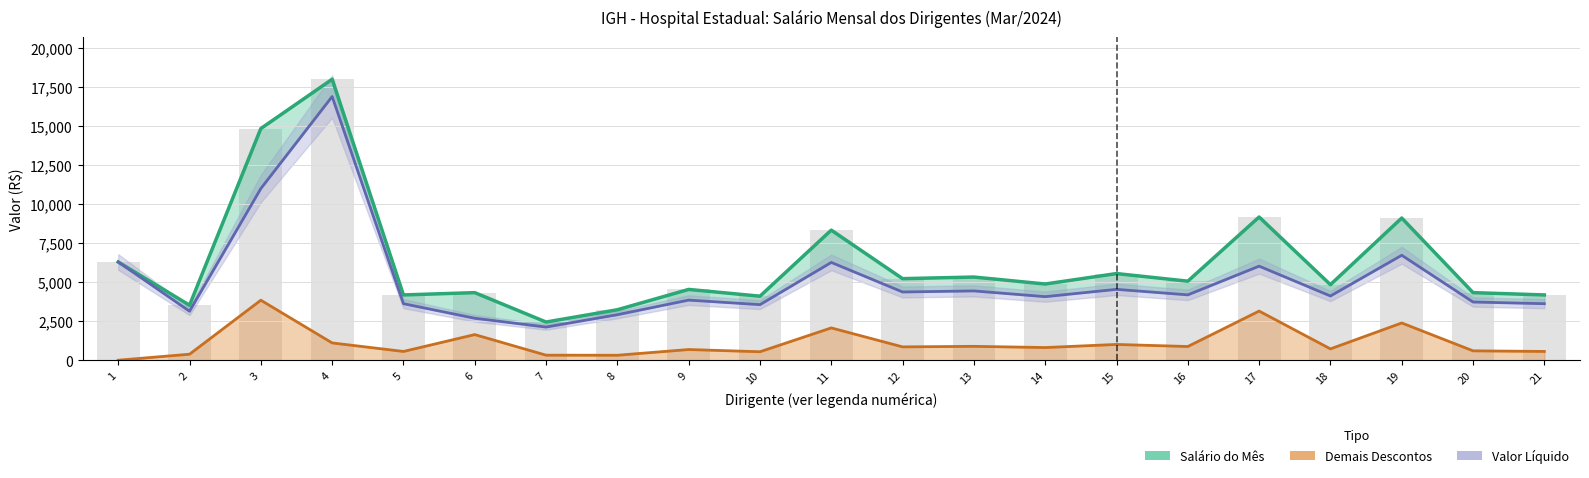

At which label does Demais Descontos first exceed 810?

3